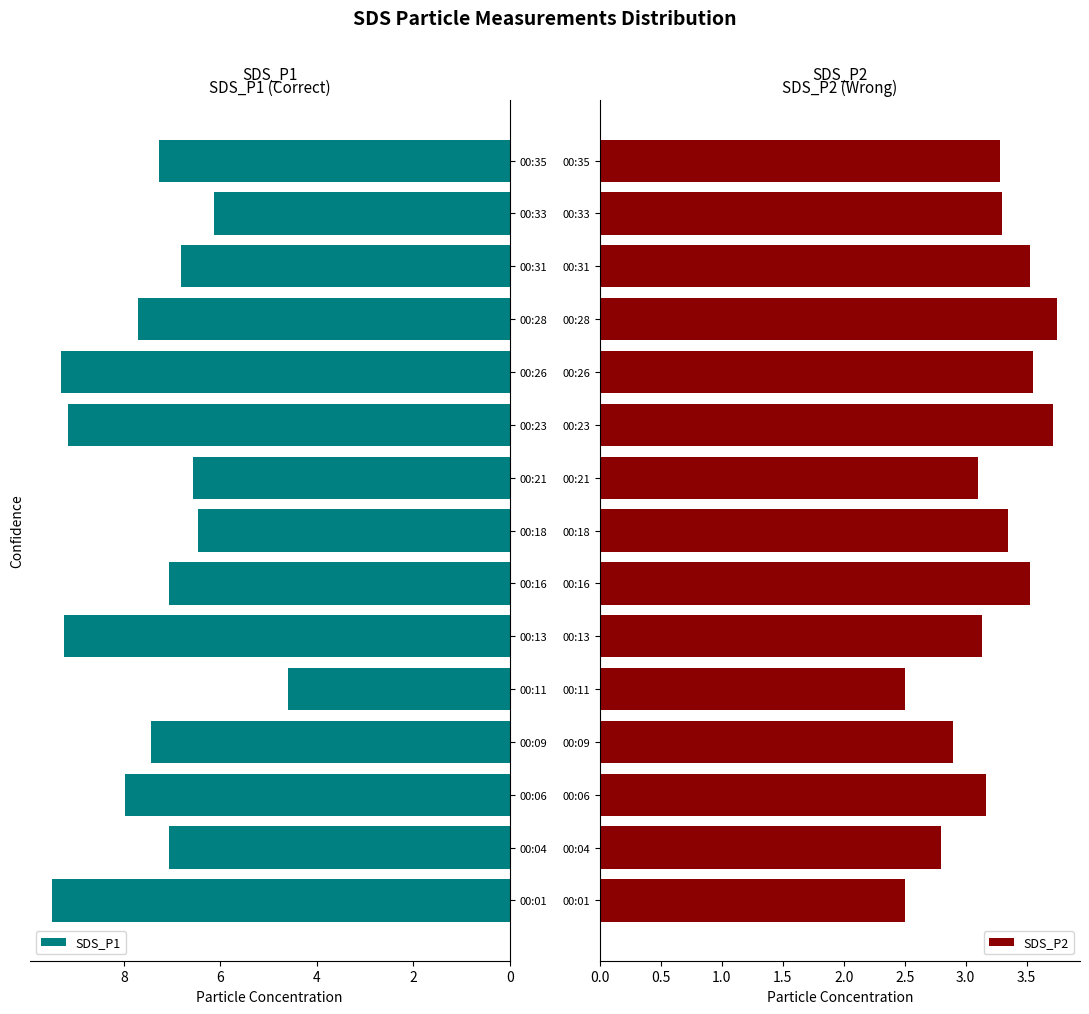

Between 6 and 6, which series saw the biggest shift?

SDS_P2